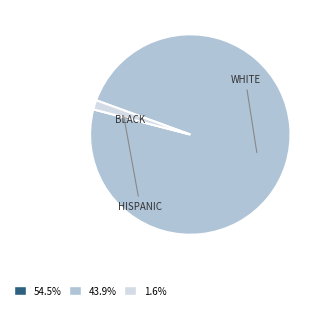

Is there any slice that represents more than half of the pie?

Yes